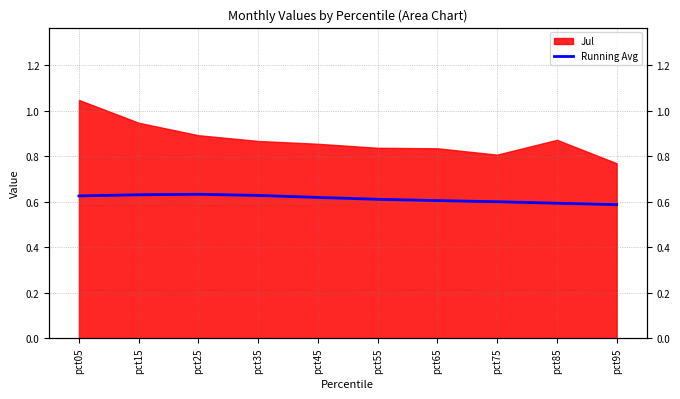

Which has a higher value, pct35 or pct55?

pct35